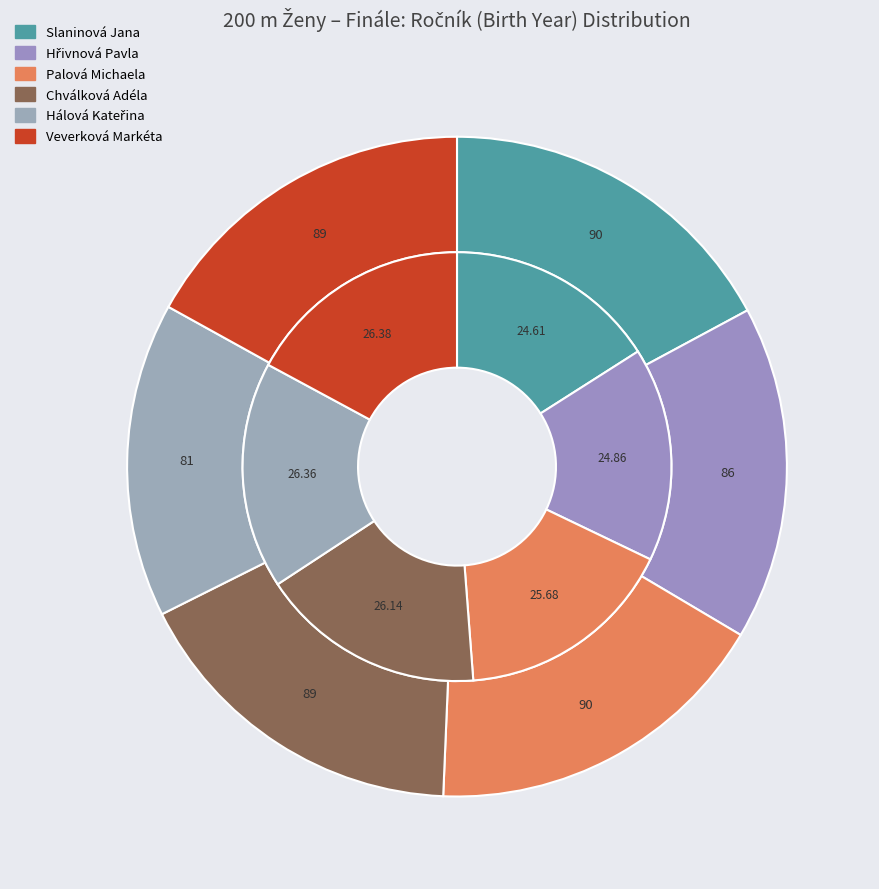

Does any single category account for the majority?

No